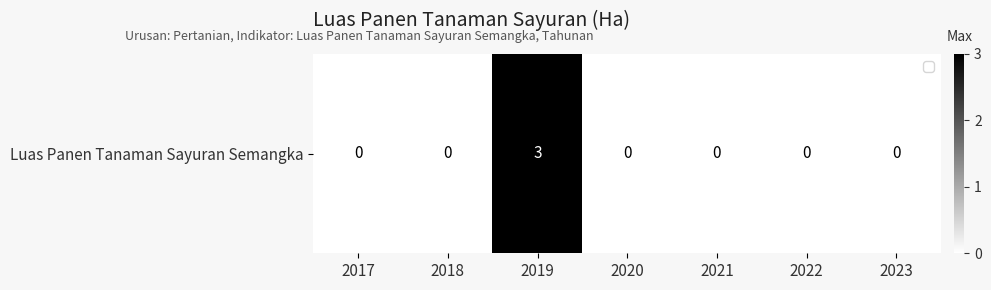

Where is the data nearest to the value 1?

2017